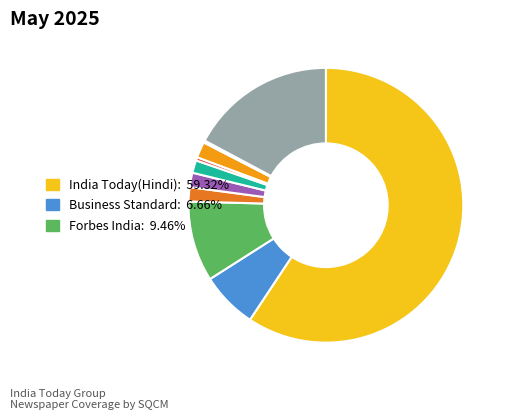

Is there any slice that represents more than half of the pie?

Yes